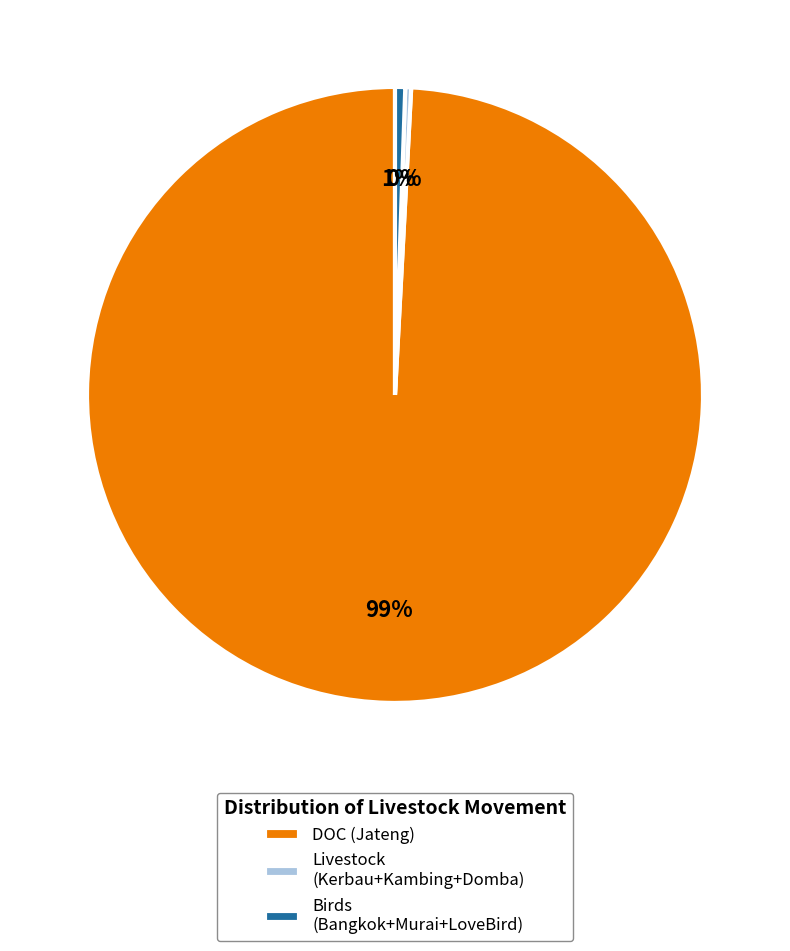

How many segments does this pie chart have?

3